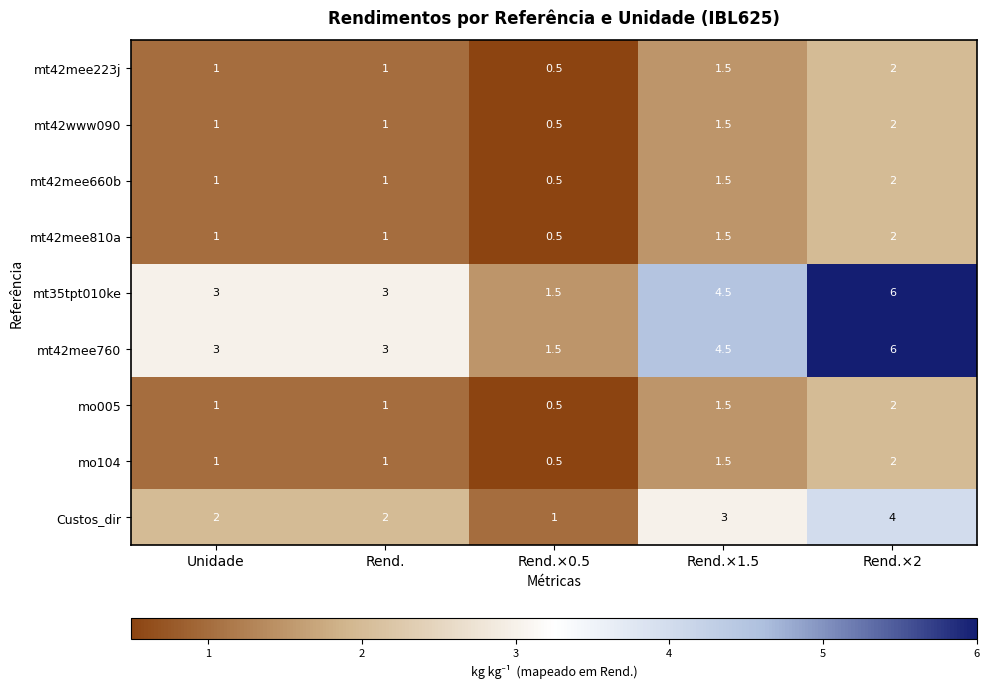

What is the difference between the highest and lowest values at Unidade?

2.0